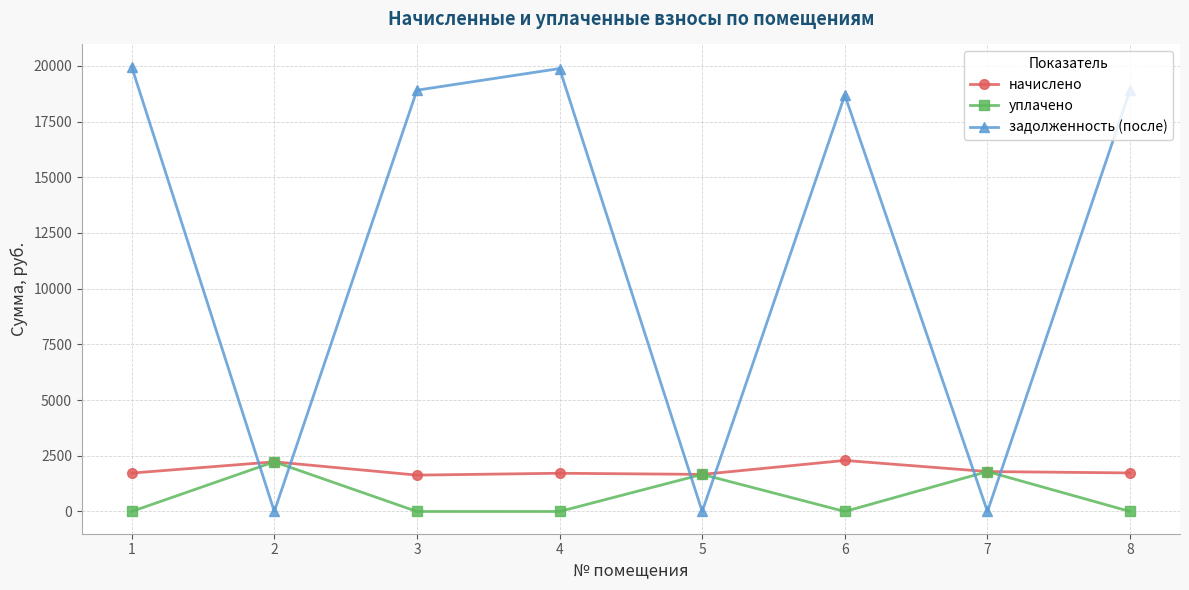

What is the difference between the highest and lowest values at 4?

19876.1